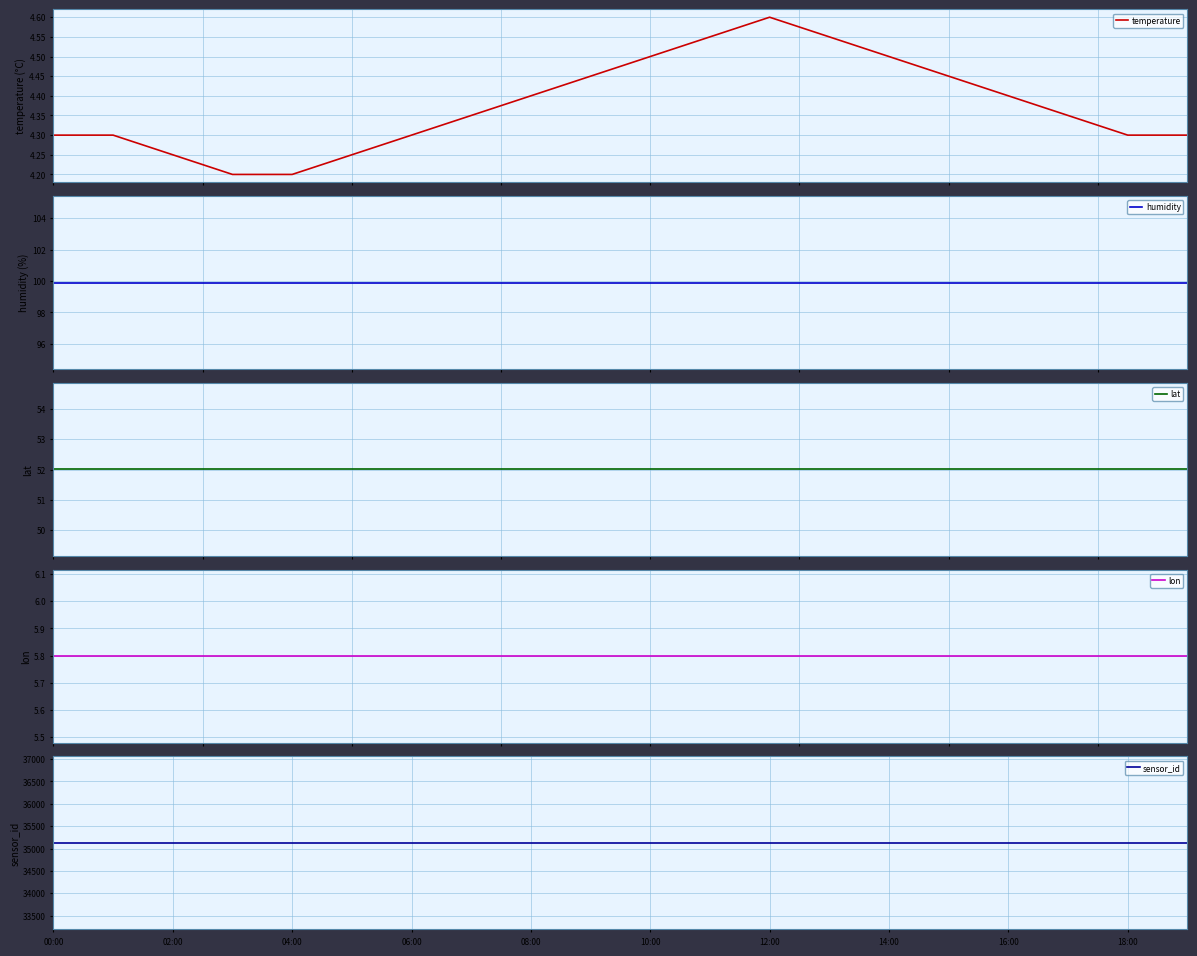

Which series has the largest total across all categories?

sensor_id